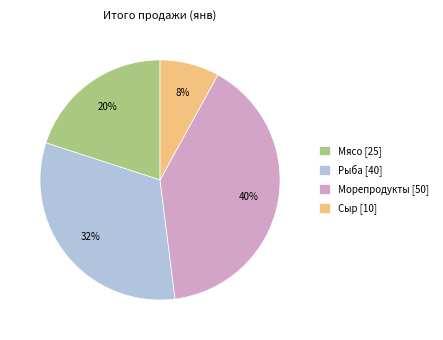

What is the smallest slice in the pie chart?

Сыр [10]